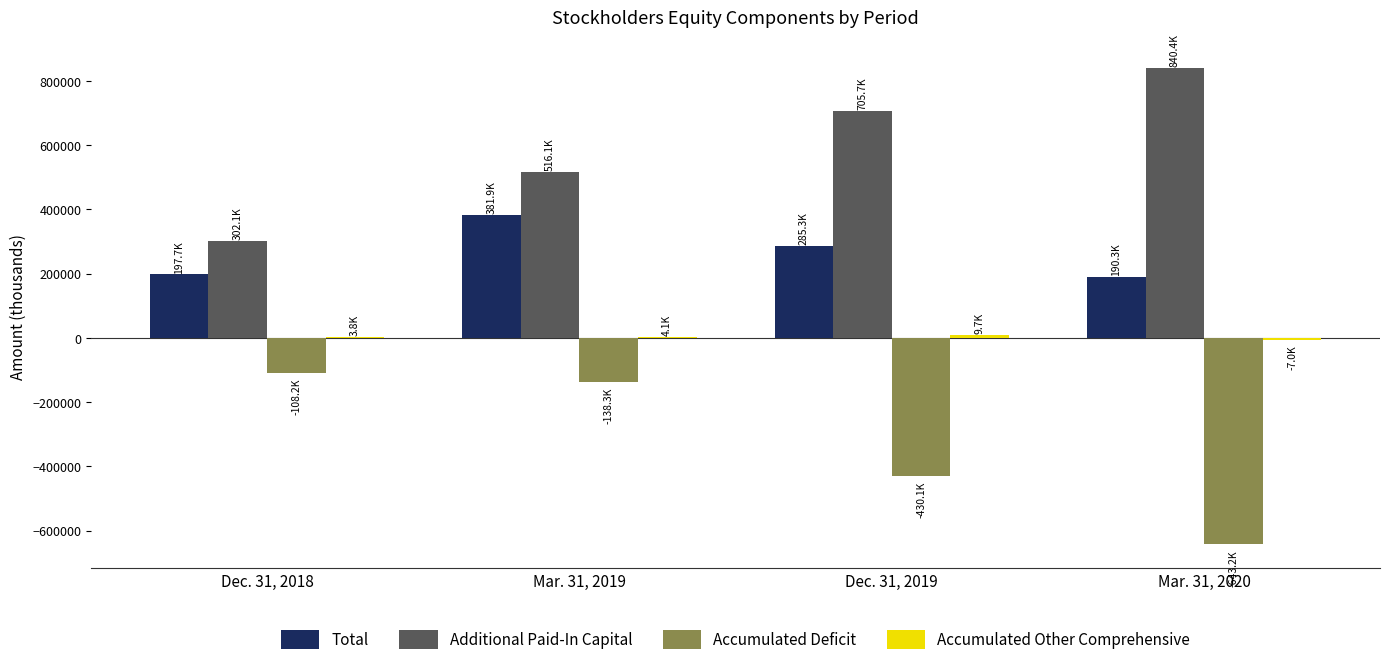

The value of Total at Dec. 31, 2018 is 326877. True or false?

False